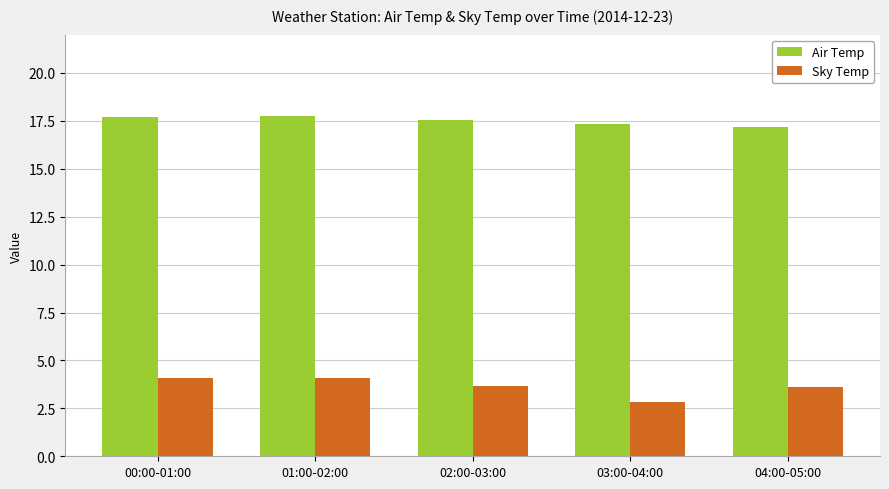

What is the highest value of the Air Temp series?

17.7